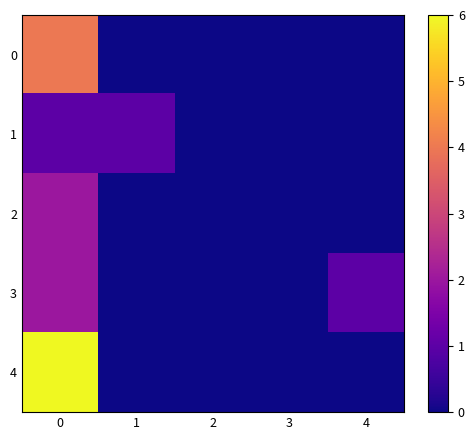

What is the total value across all series at 4?

1